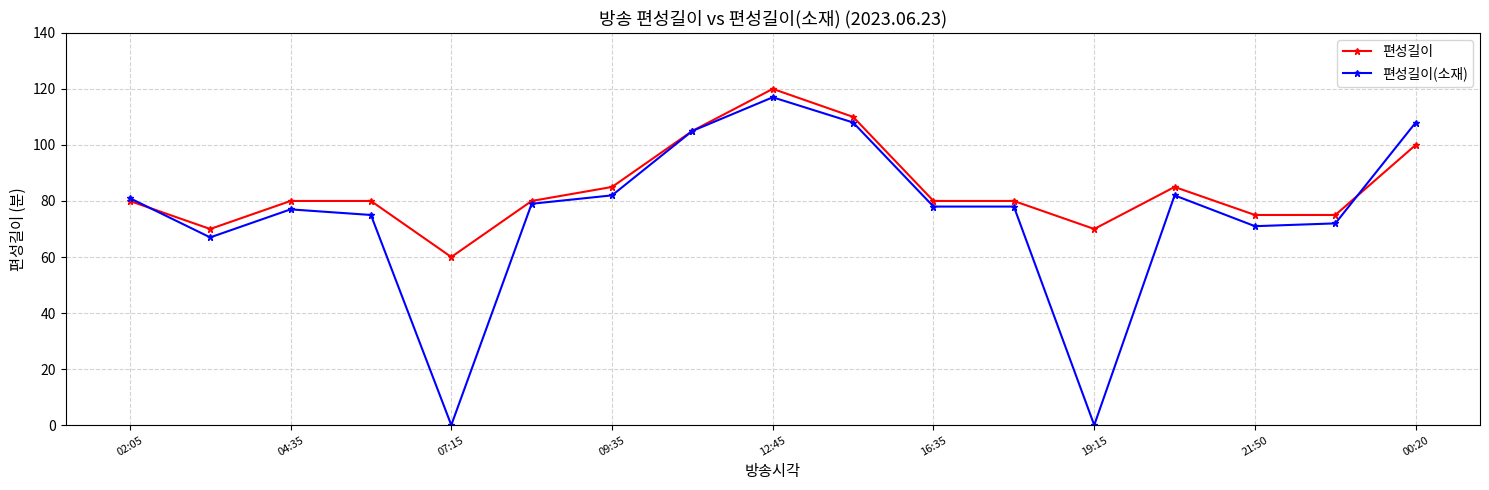

Reading left to right, transcribe all the data shown in this chart.

편성길이: 80	70	80	80	60	80	85	105	120	110	80	80	70	85	75	75	100
편성길이(소재): 81	67	77	75	0	79	82	105	117	108	78	78	0	82	71	72	108